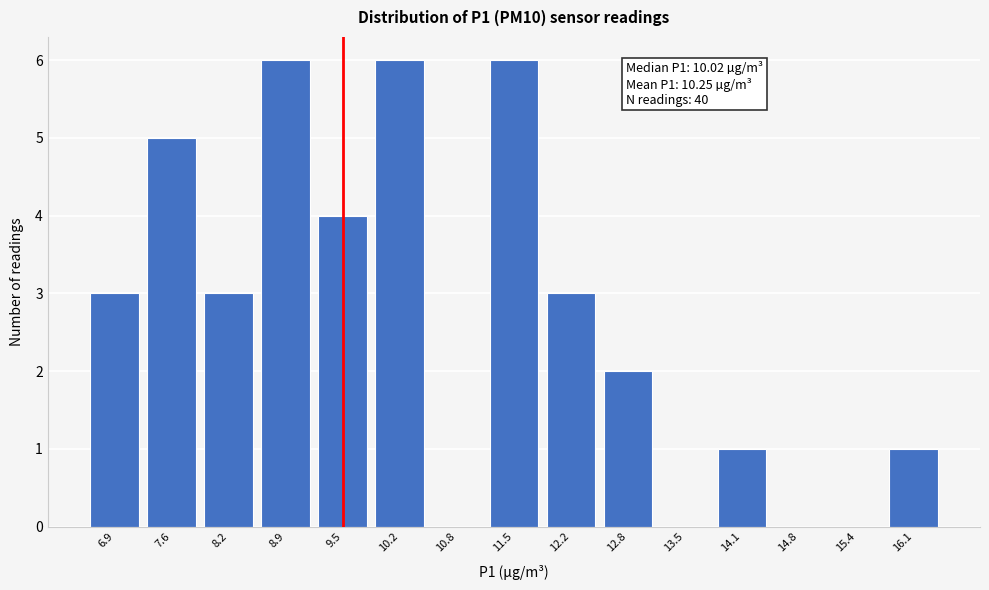

Reading left to right, what are all the values shown in this chart?

6.9=3	7.6=5	8.2=3	8.9=6	9.5=4	10.2=6	10.8=0	11.5=6	12.2=3	12.8=2	13.5=0	14.1=1	14.8=0	15.4=0	16.1=1